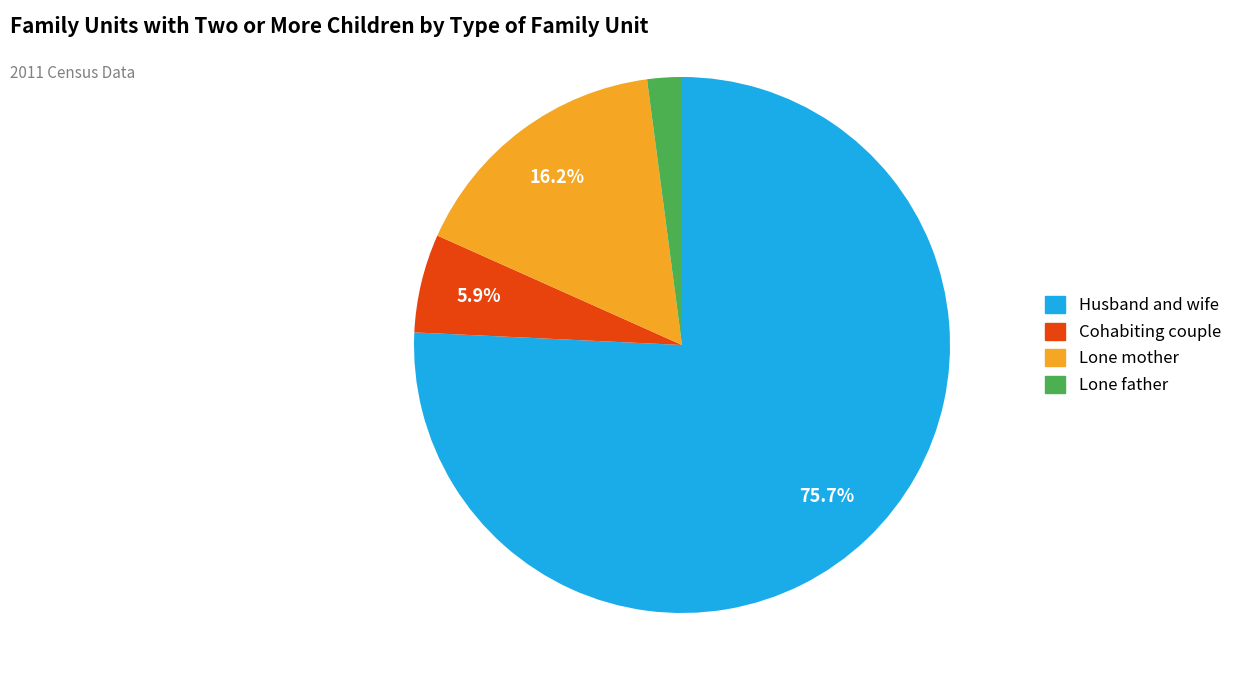

What percentage is the Cohabiting couple slice, to the nearest percent?

6%